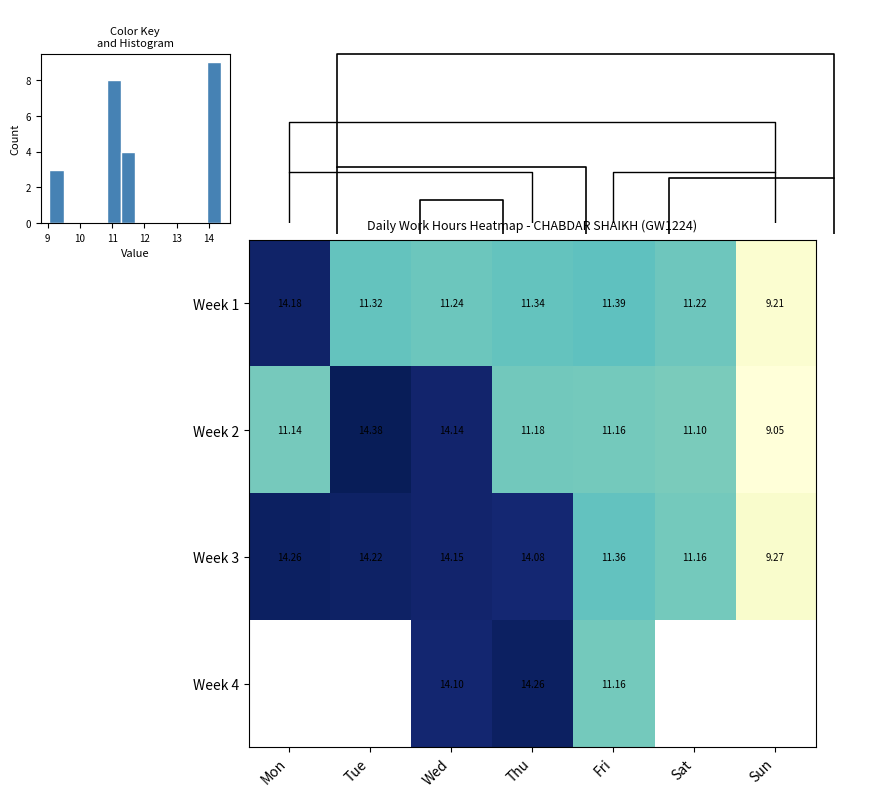

What is the minimum value for Week 1?

9.2